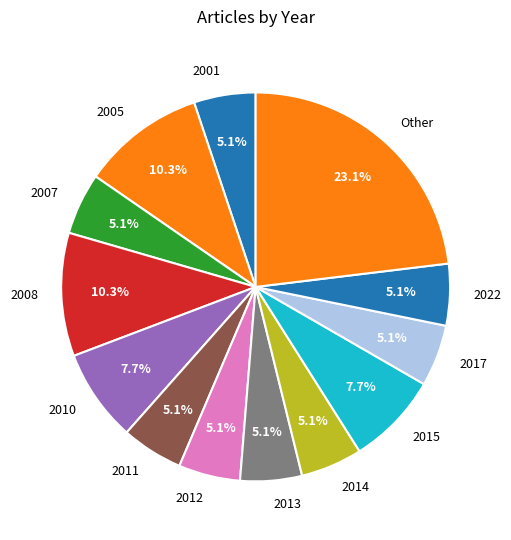

Is it true that 2015 is 8% of the pie?

True